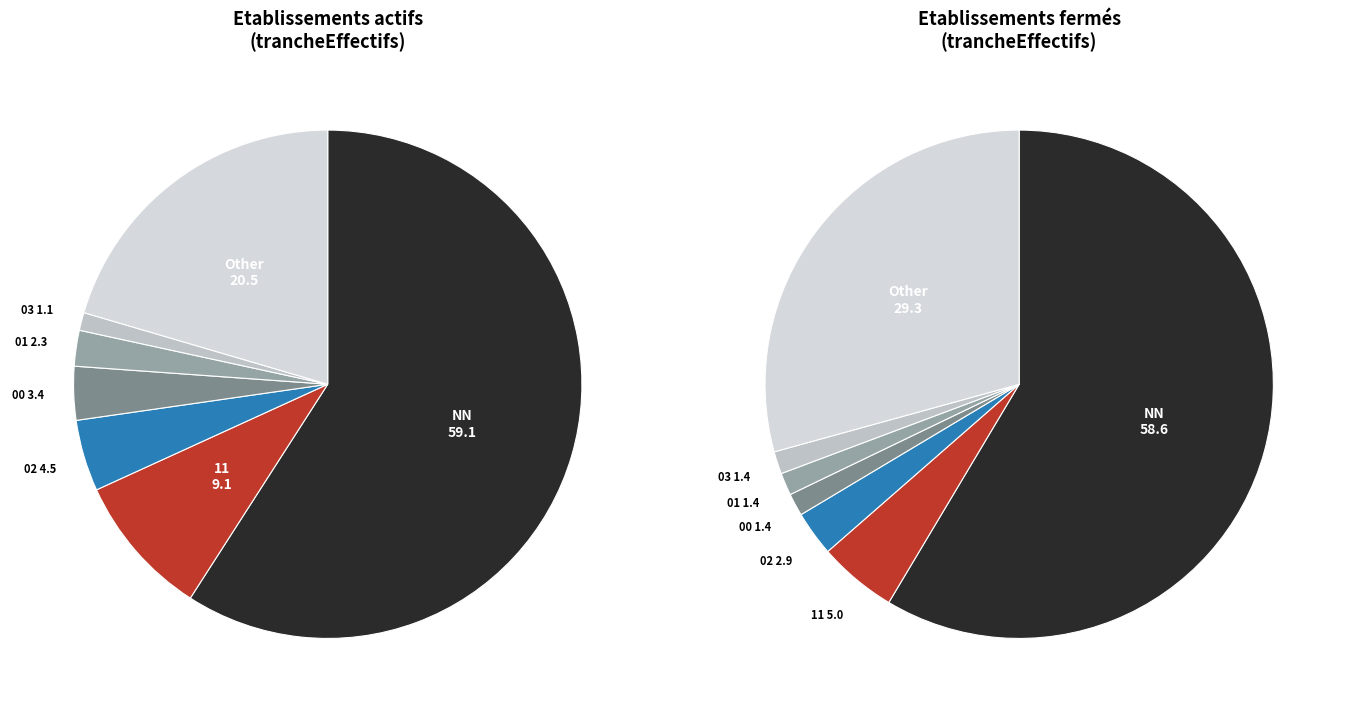

Count the number of slices in the pie.

7